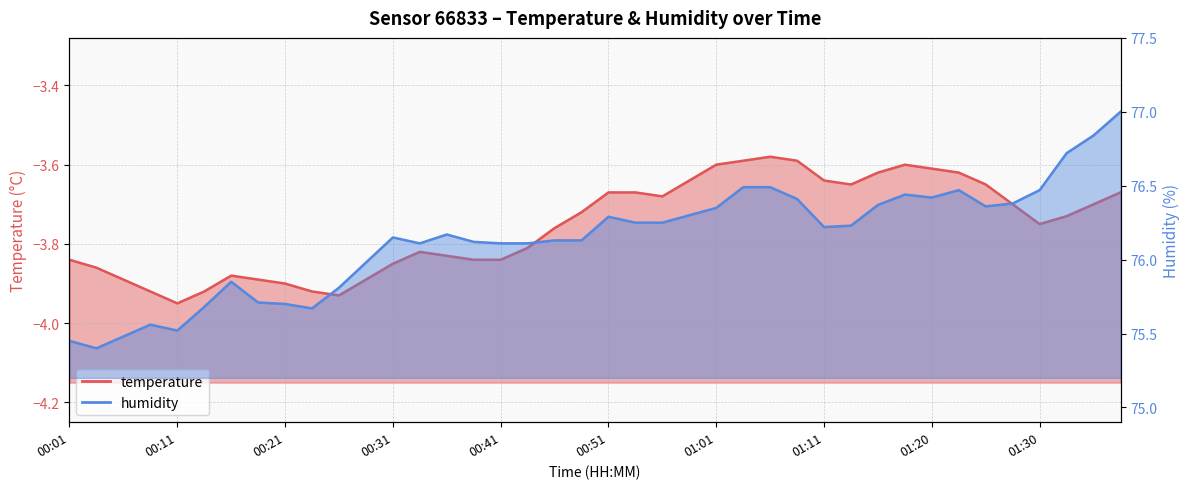

How many lines are shown in the chart?

2